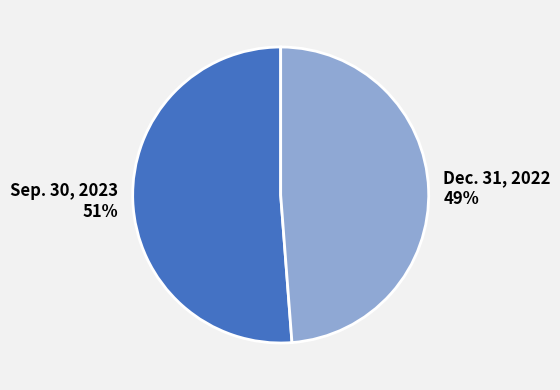

What is the smallest slice in the pie chart?

Dec. 31, 2022